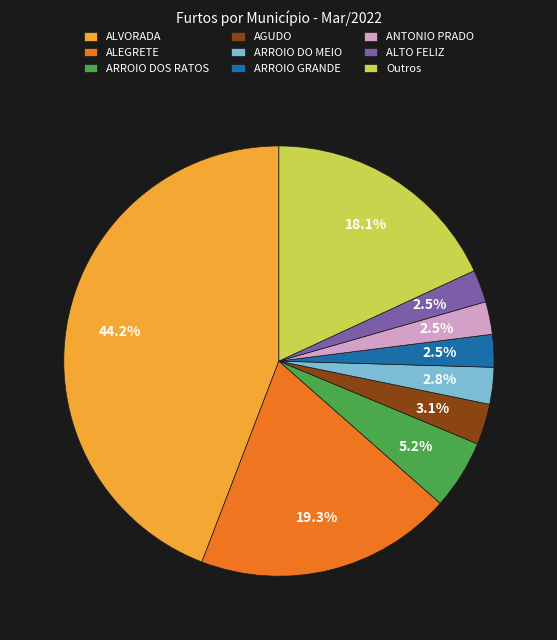

What is the ratio of the value at ARROIO DOS RATOS to the value at Outros?

0.3